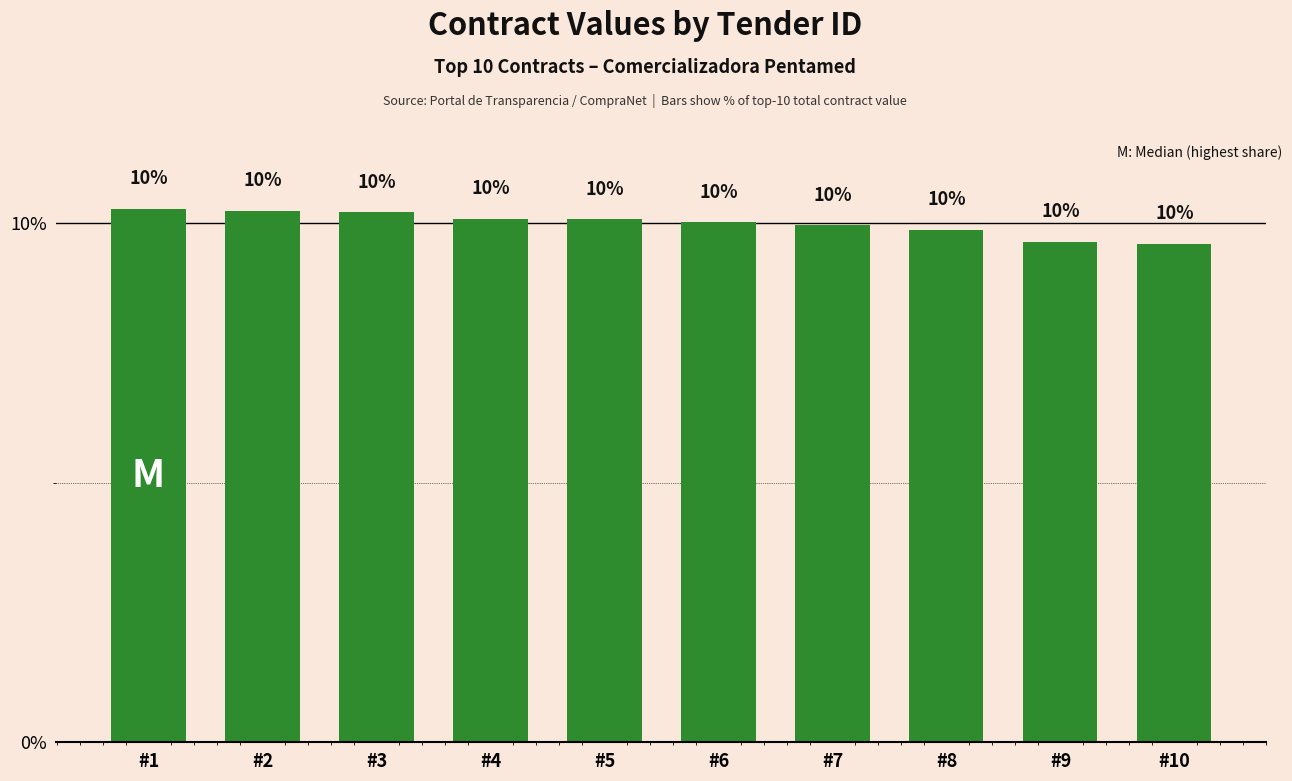

What is the greatest value displayed?

10.3